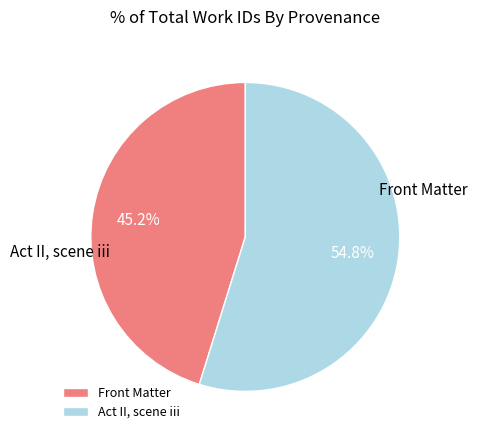

To the nearest percent, what is the average slice percentage?

50%